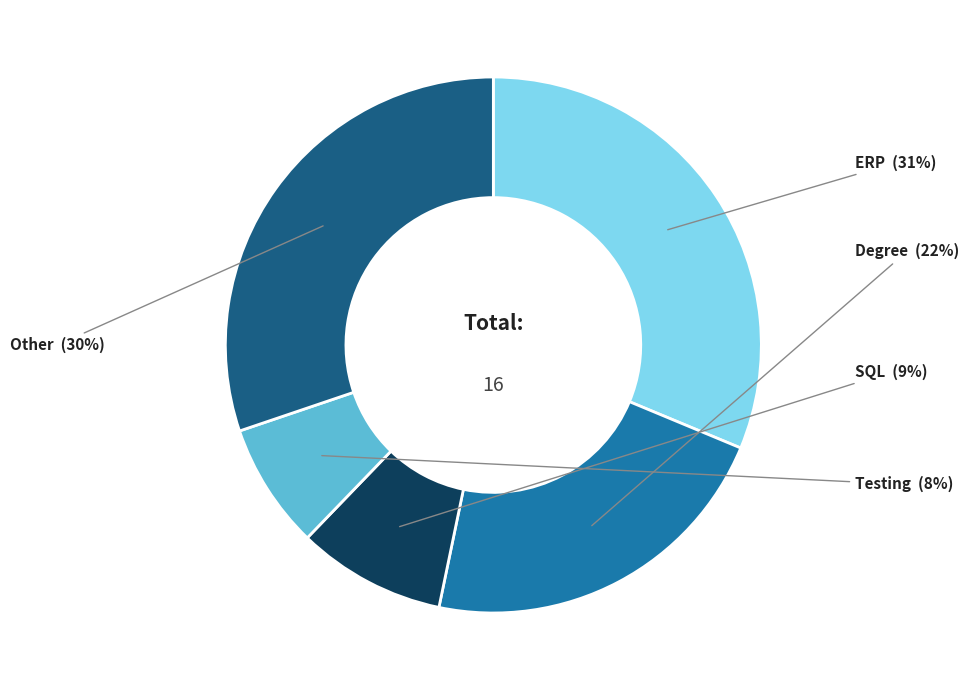

The Degree slice represents 36% of the pie. True or false?

False